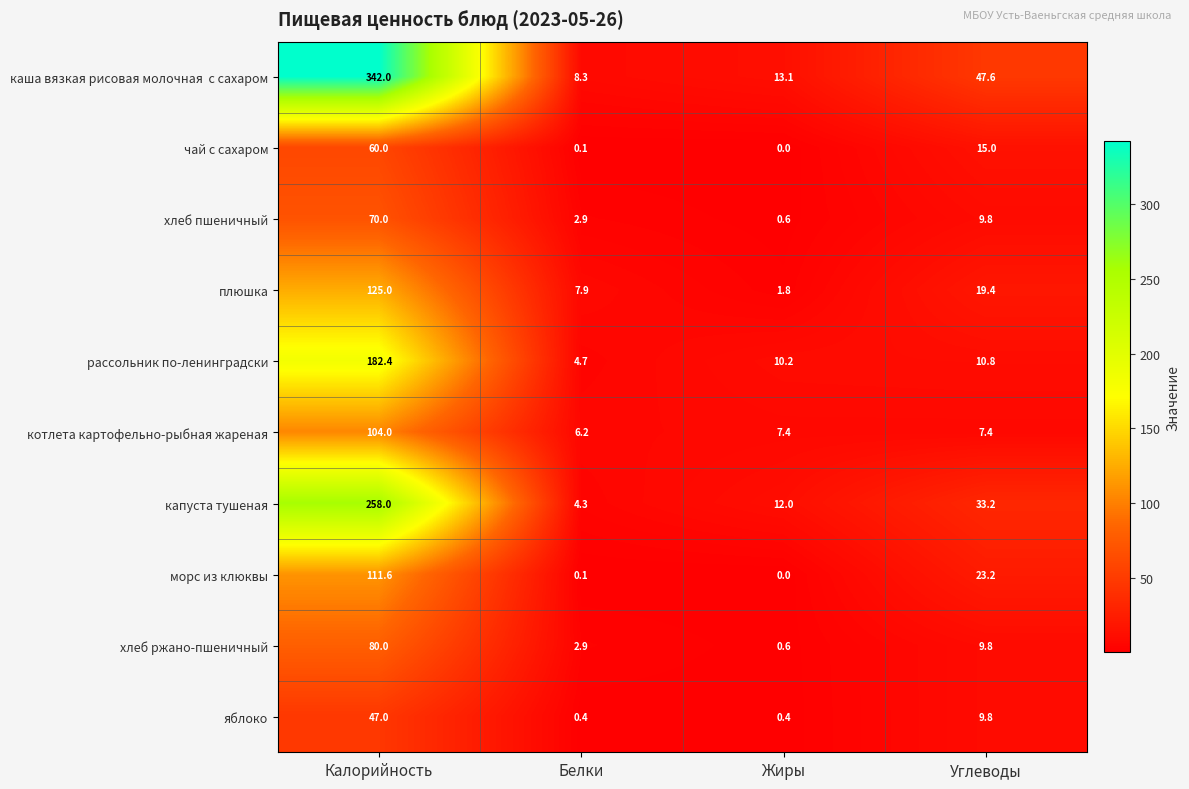

How many categories are shown in the chart?

4